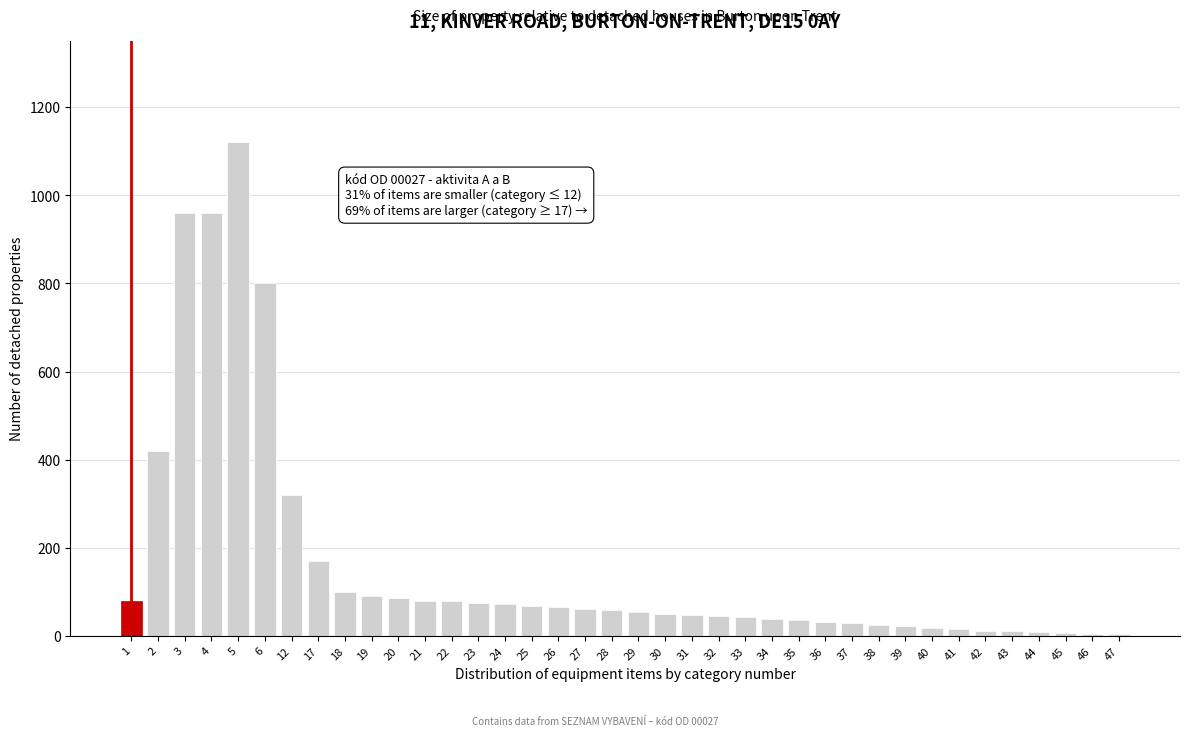

The chart shows a value of 12 at 42. True or false?

True